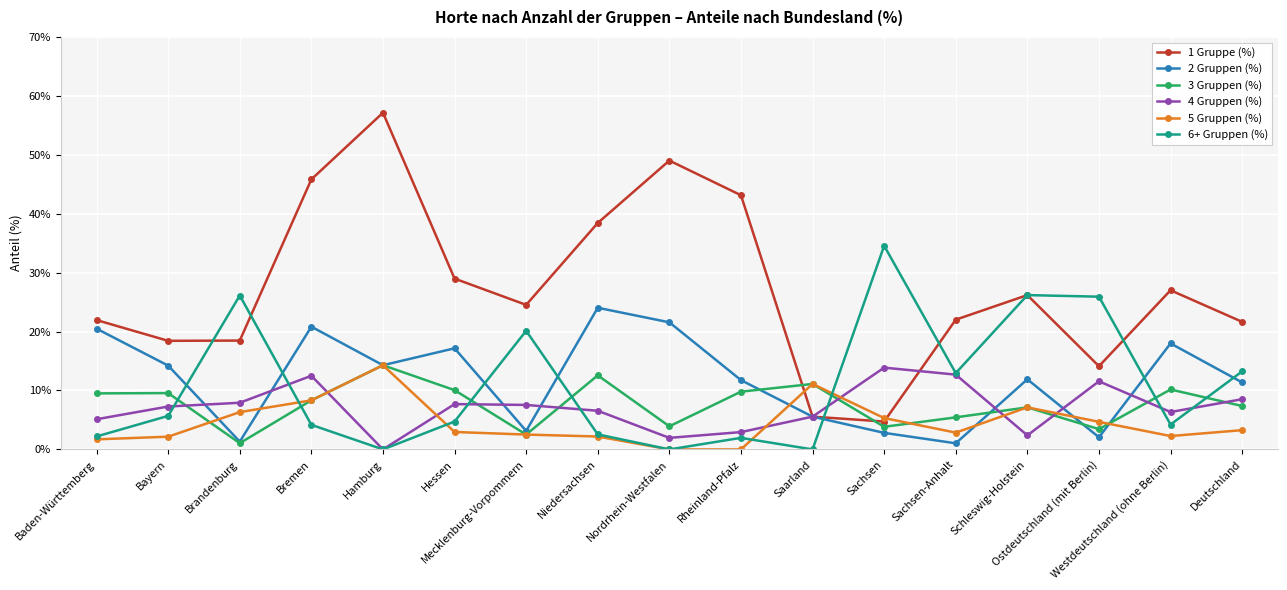

What is the sum of all 6+ Gruppen (%) values?

184.6